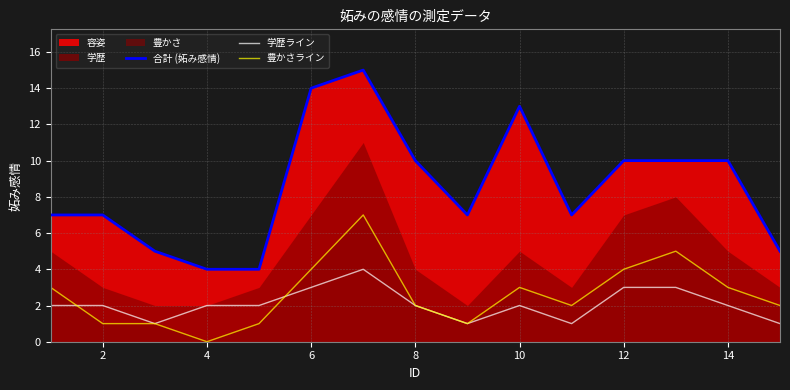

What is the label of the 2nd point from the left?

2